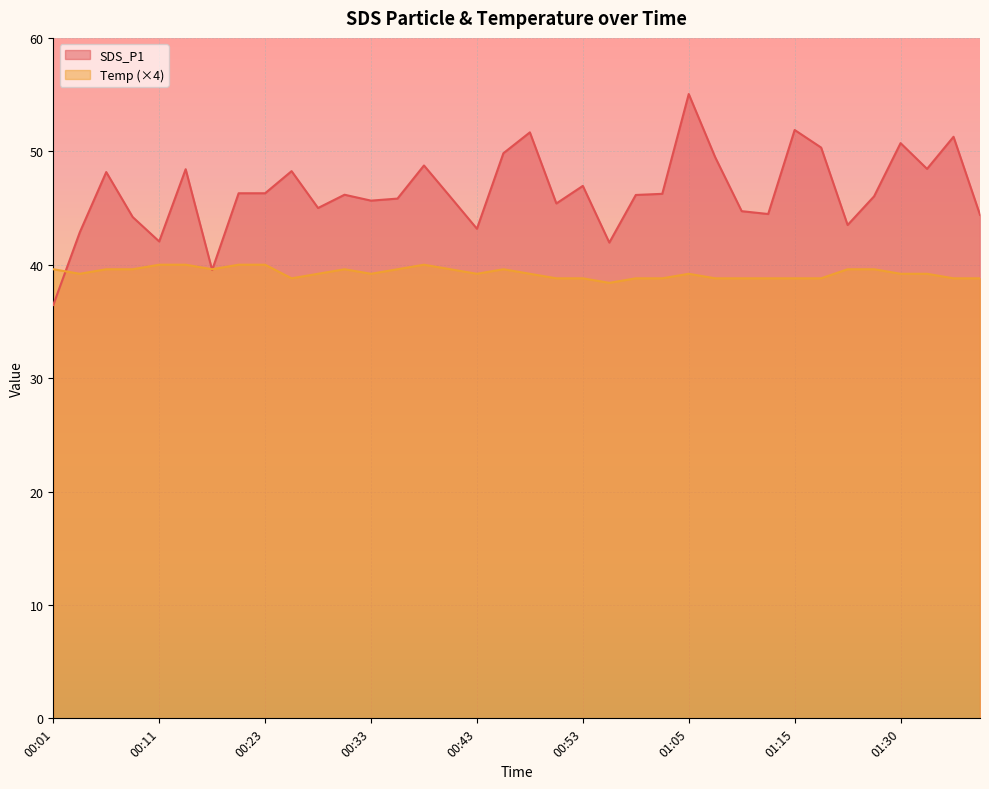

True or false: Temp and SDS_P1 intersect in this chart.

True